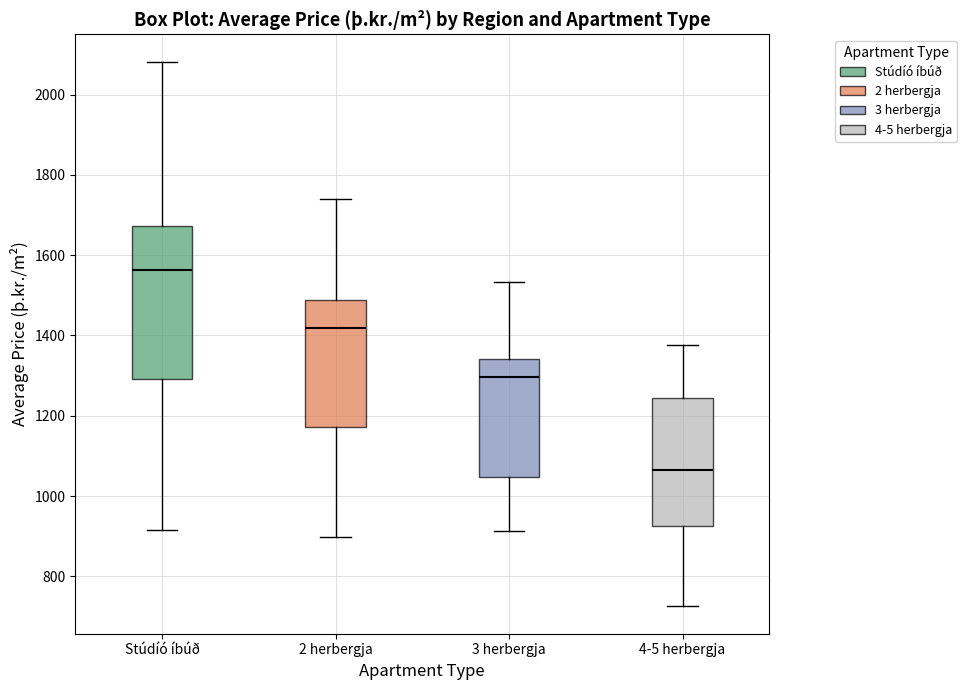

Which box is the tallest, from its lower edge to its upper edge?

Stúdíó íbúð